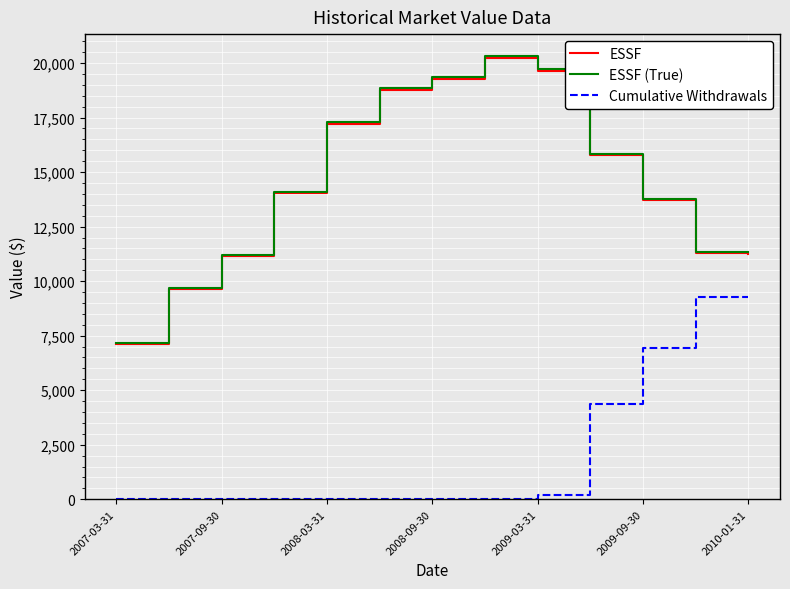

True or false: ESSF and Cumulative Withdrawals cross at least once.

False